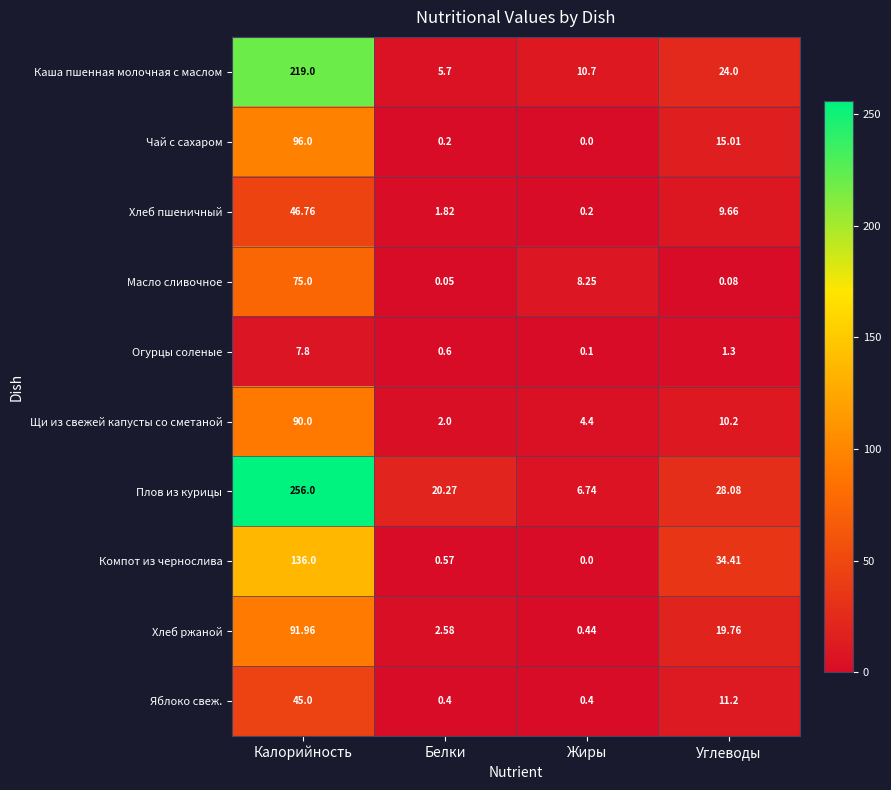

At which label does Масло сливочное reach its minimum?

Белки